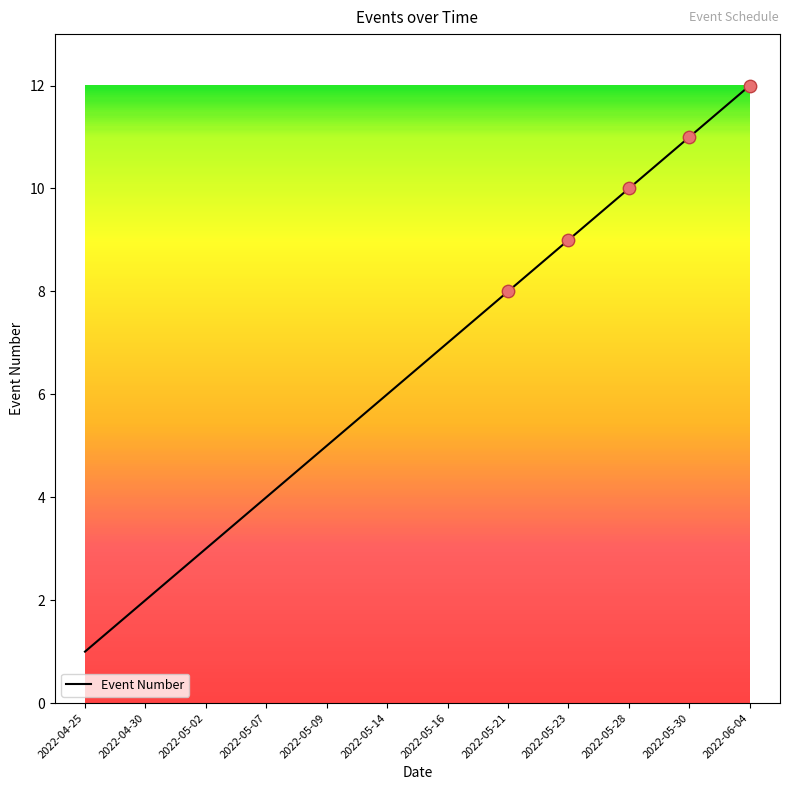

What is the change in value from 2022-04-30 to 2022-05-28?

+8